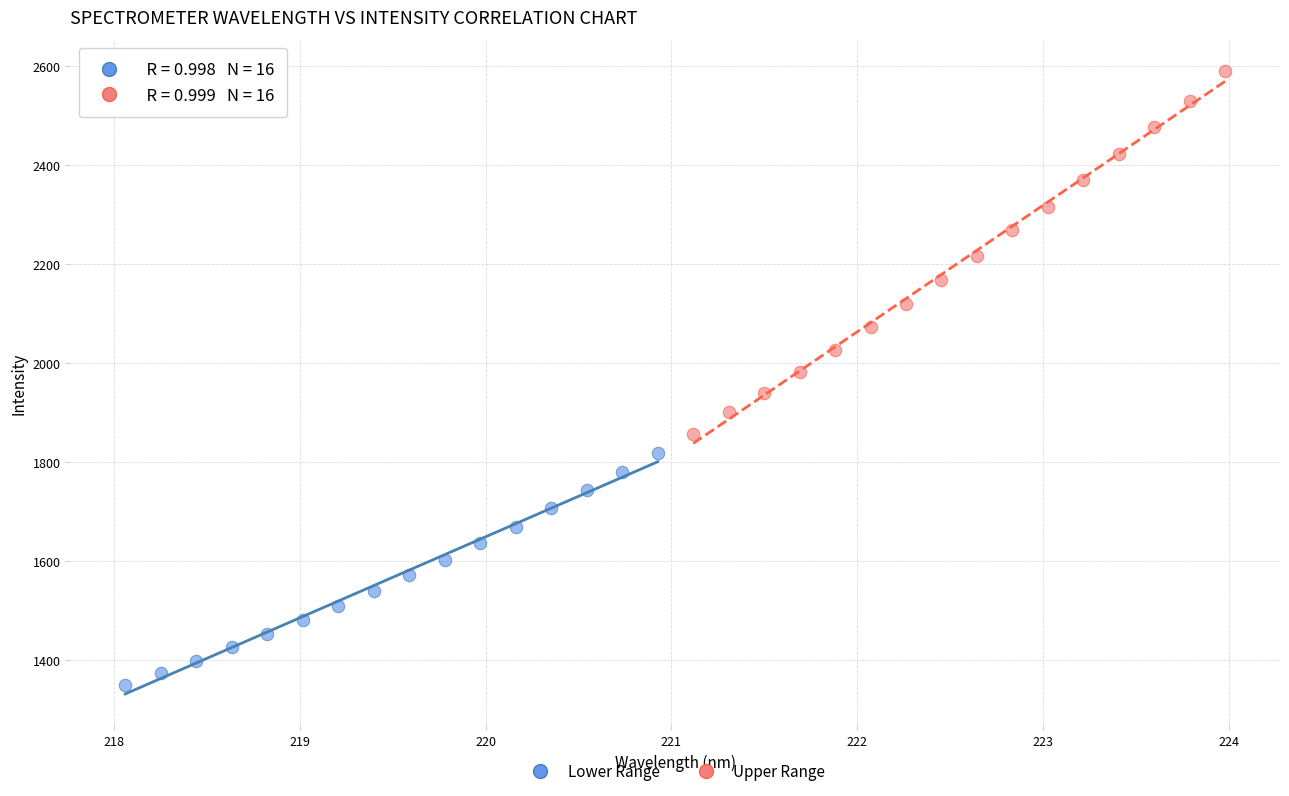

Which series reaches the maximum Y coordinate?

Upper Range